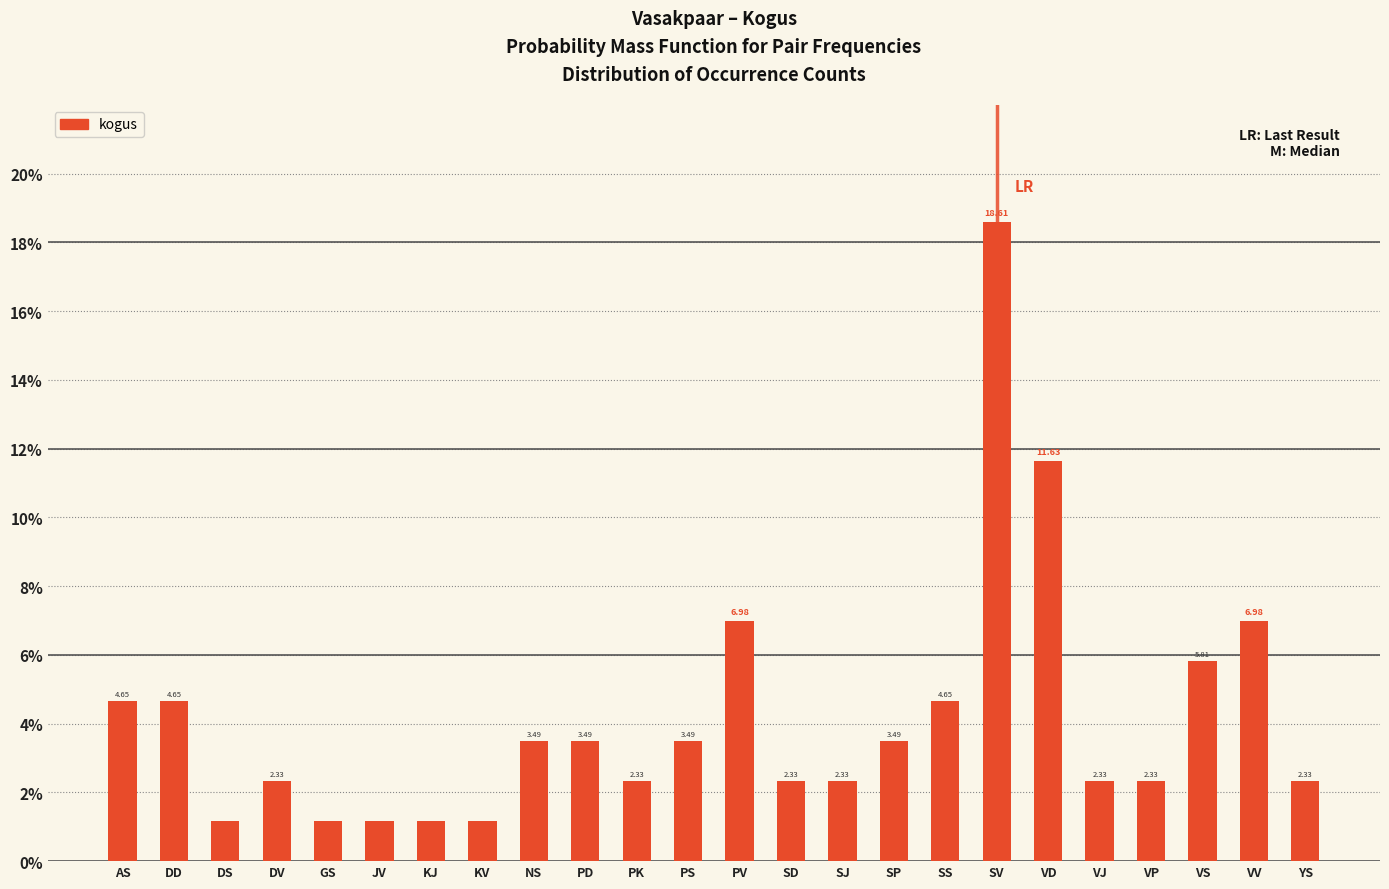

What is the difference between the maximum and second lowest values?

17.4